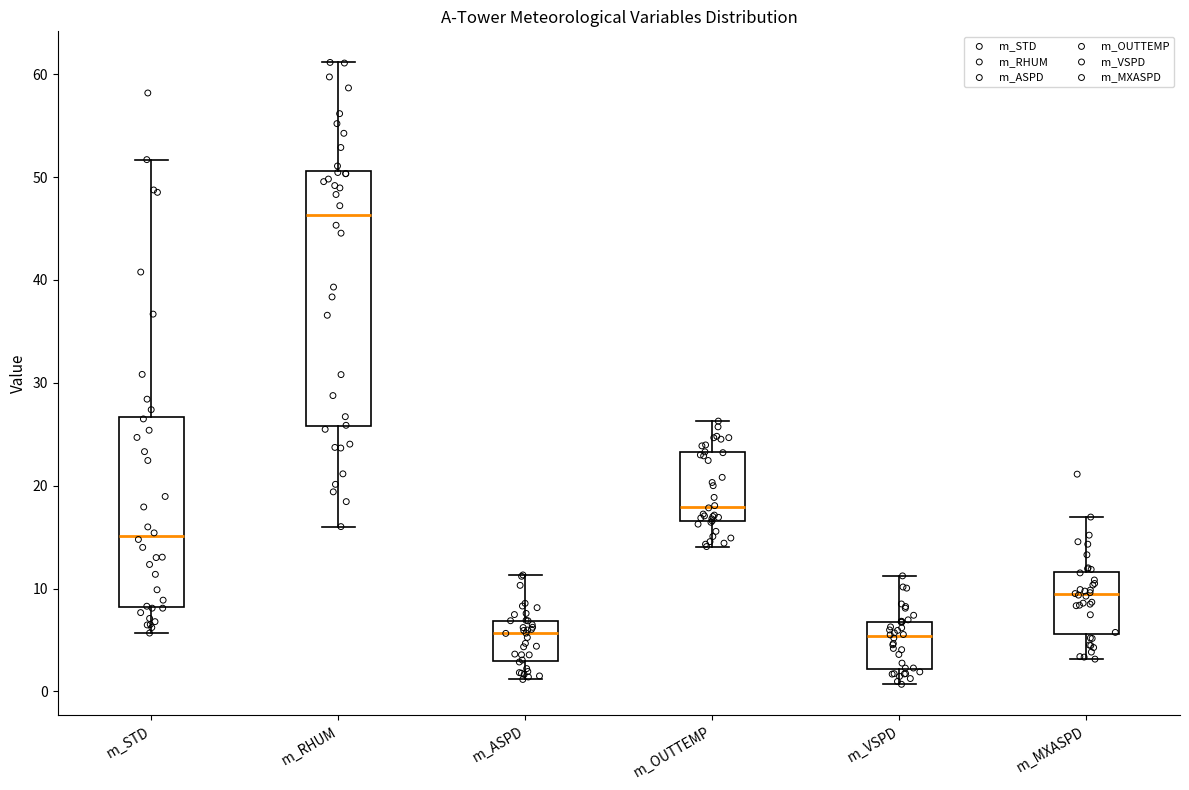

Reading left to right, transcribe this box plot: for each box, give where its median line is, the range the box spans, and where its two whiskers end, as read against the y-axis. The values are not printed on the chart, so give them approximately, as read against the axis.

m_STD: median 15, box 8 to 27, whiskers 6 to 52
m_RHUM: median 46, box 26 to 51, whiskers 16 to 61
m_ASPD: median 6, box 3 to 7, whiskers 1 to 11
m_OUTTEMP: median 18, box 17 to 23, whiskers 14 to 26
m_VSPD: median 5, box 2 to 7, whiskers 1 to 11
m_MXASPD: median 9, box 6 to 12, whiskers 3 to 17